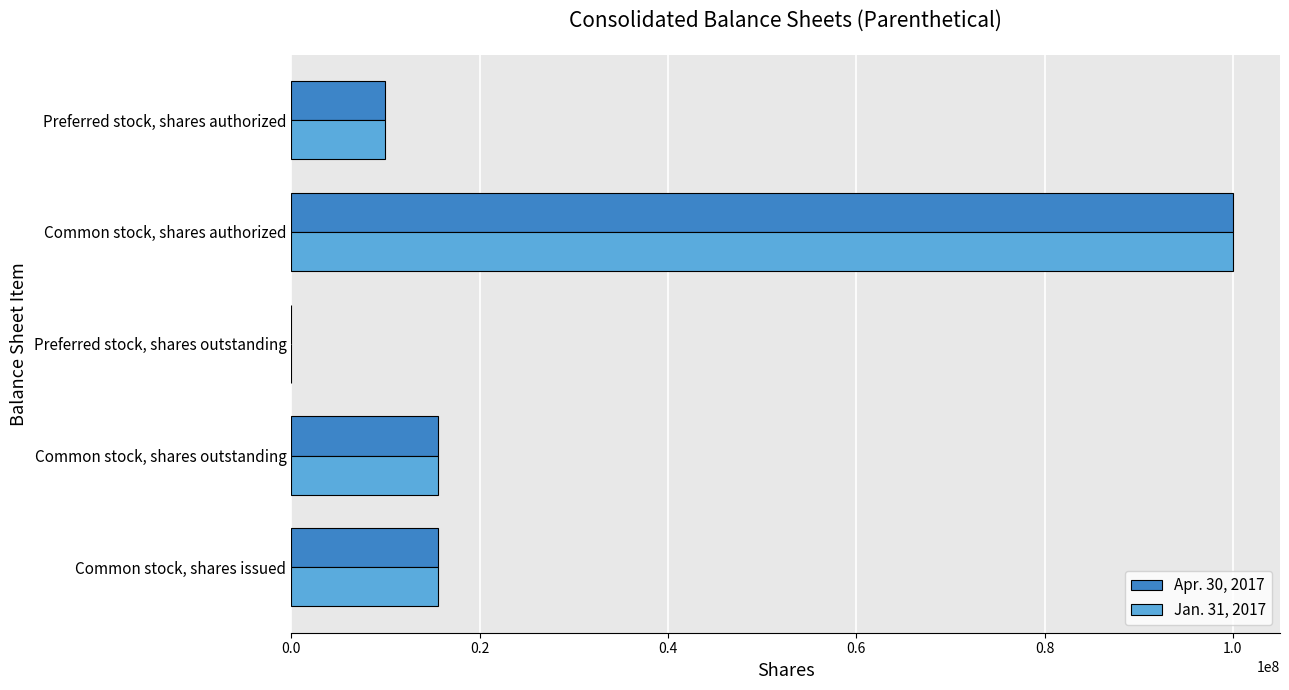

Is the value of Jan. 31, 2017 at Preferred stock, shares outstanding greater than the value of Apr. 30, 2017 at Common stock, shares authorized?

No